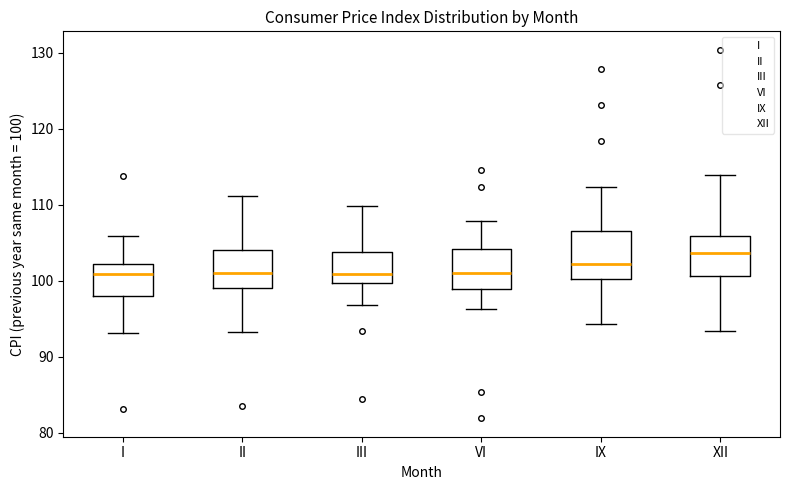

Reading left to right, read every box against the y-axis: the position of its median line, the range the box covers, and the ends of its whiskers. The values are not printed on the chart, so give them approximately, as read against the axis.

I: median 101, box 98 to 102, whiskers 93 to 106
II: median 101, box 99 to 104, whiskers 93 to 111
III: median 101, box 100 to 104, whiskers 97 to 110
VI: median 101, box 99 to 104, whiskers 96 to 108
IX: median 102, box 100 to 107, whiskers 94 to 112
XII: median 104, box 101 to 106, whiskers 93 to 114